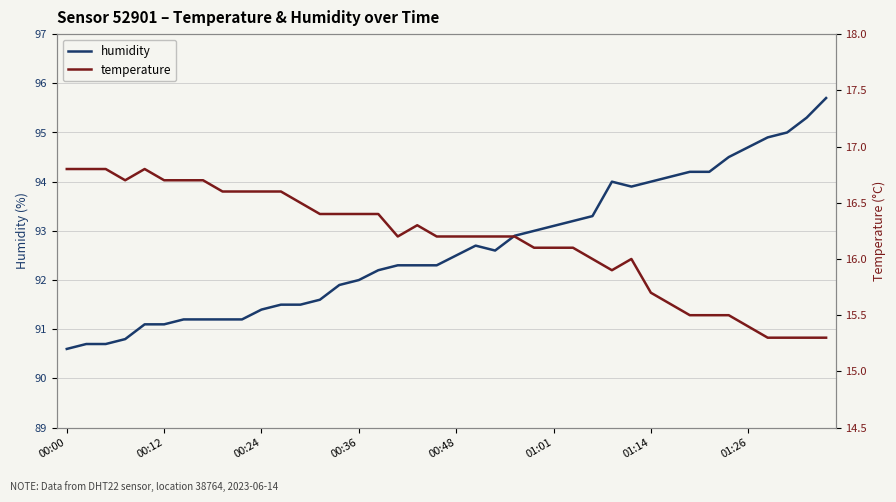

What is the greatest value displayed?

95.7